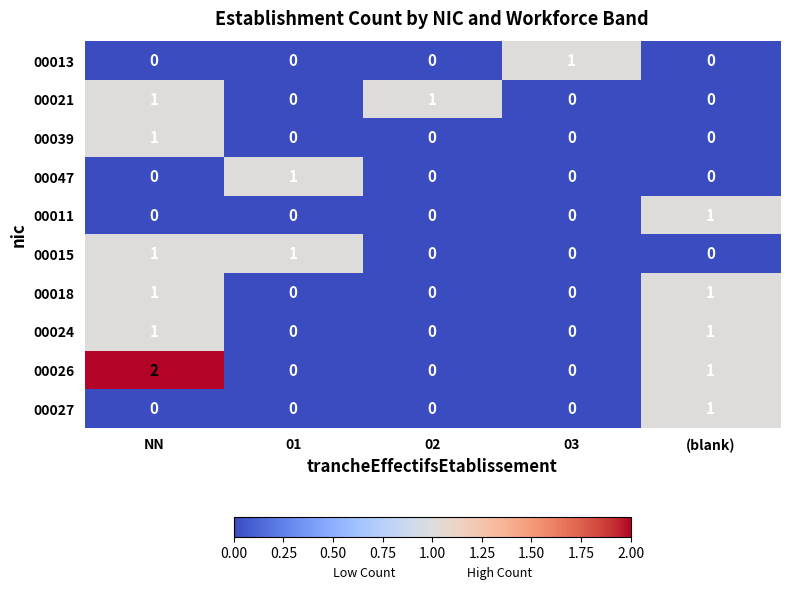

True or false: 00027 has a value of 0 at 03.

True